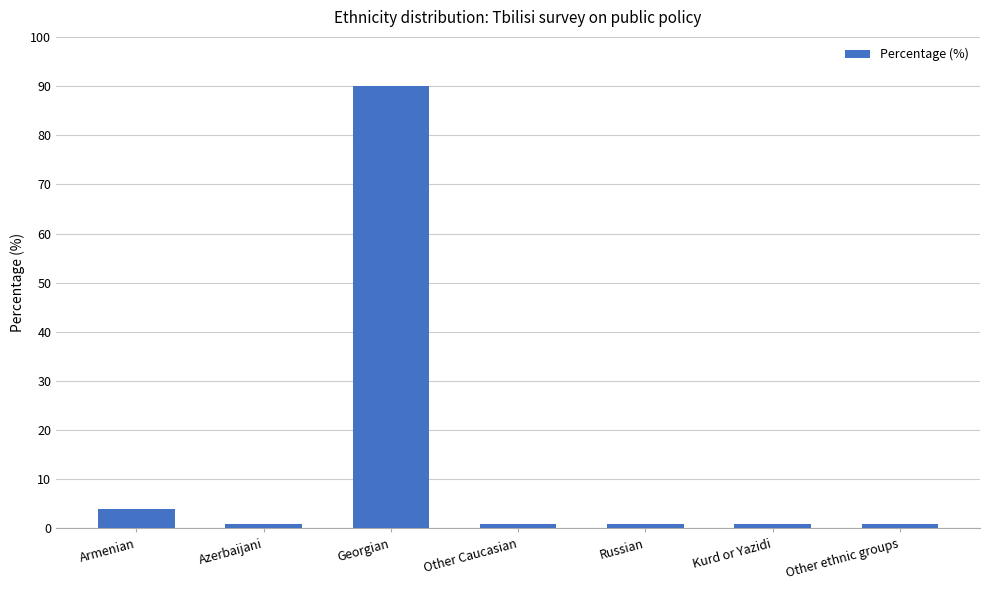

At which label is the value closest to 45?

Armenian